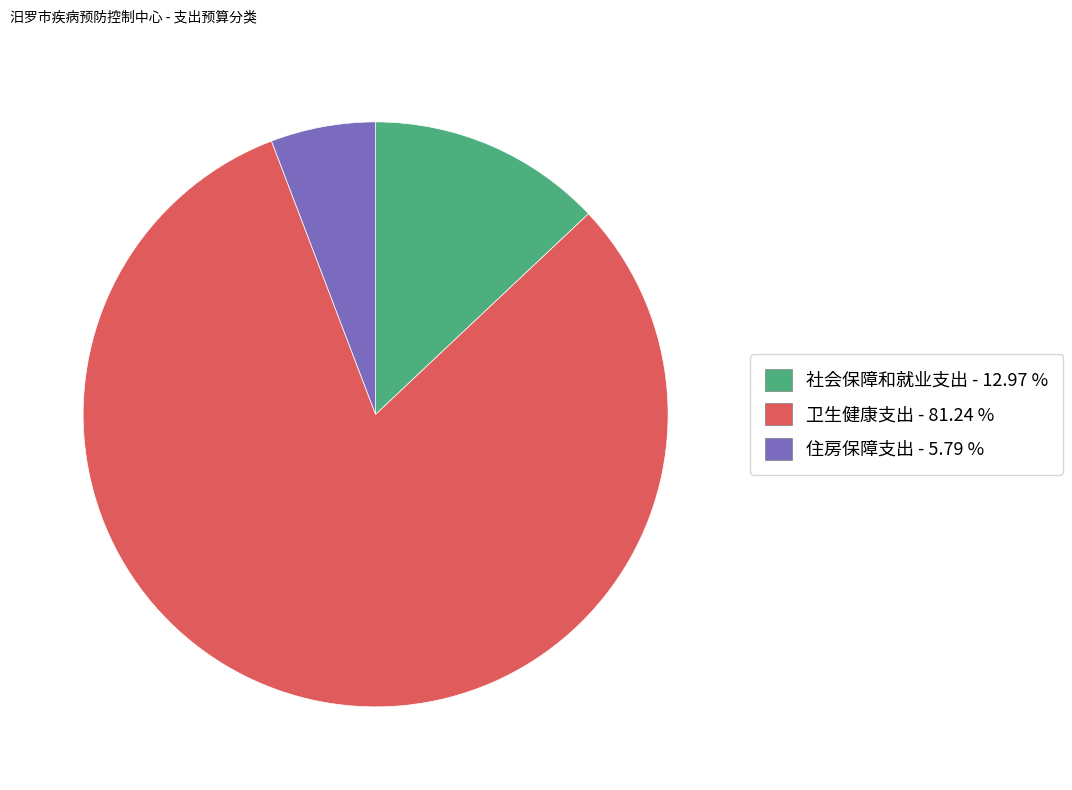

Is it true that 卫生健康支出 is 94% of the pie?

False